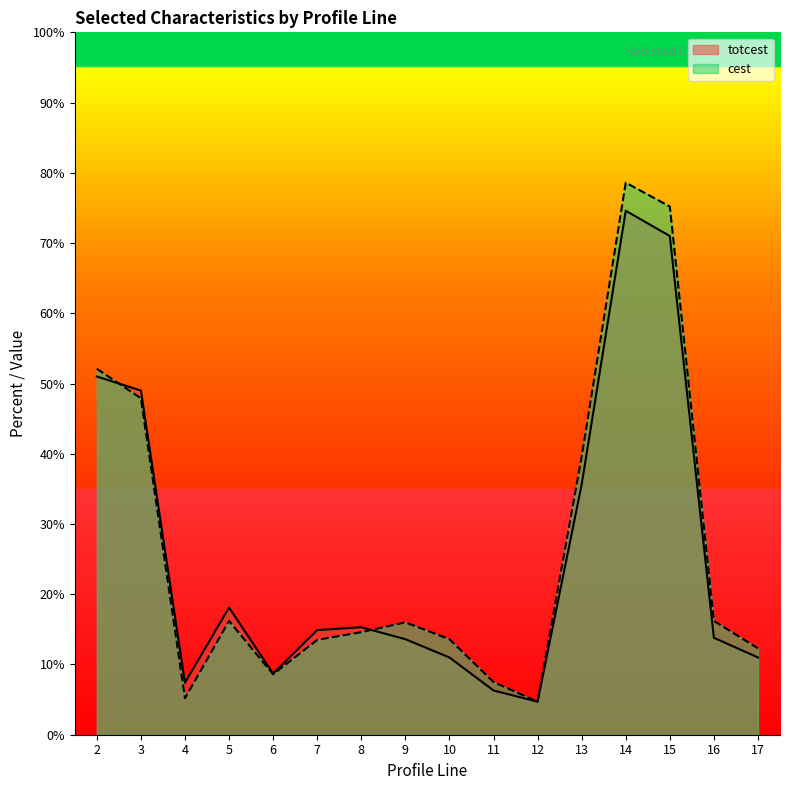

Which series changed the most between 6 and 10?

cest